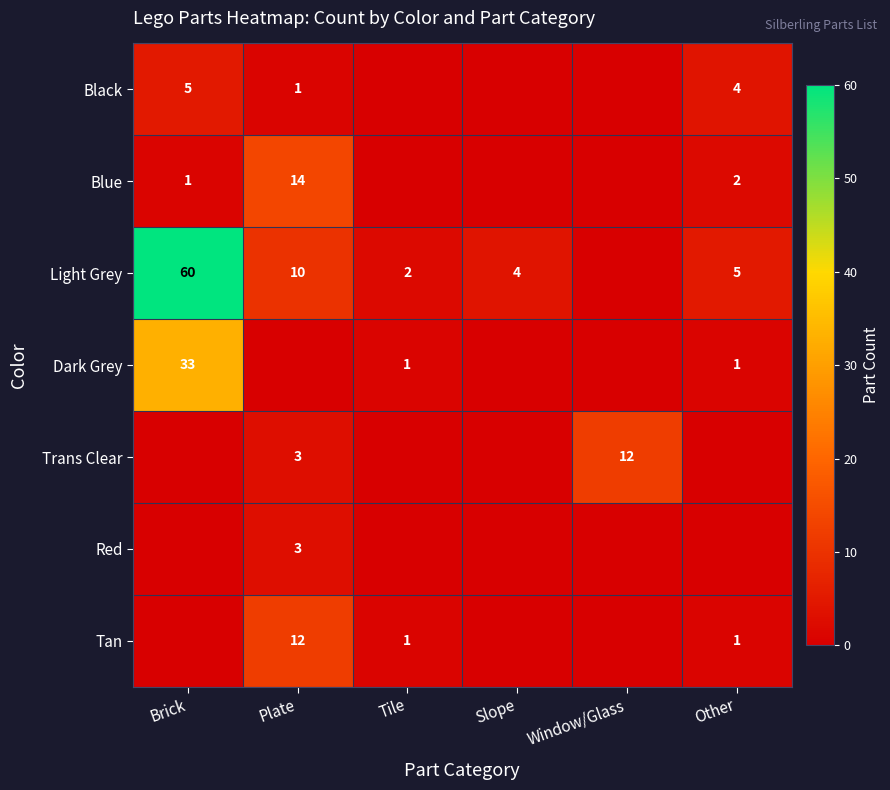

At which category does the chart reach its peak across all series?

Brick